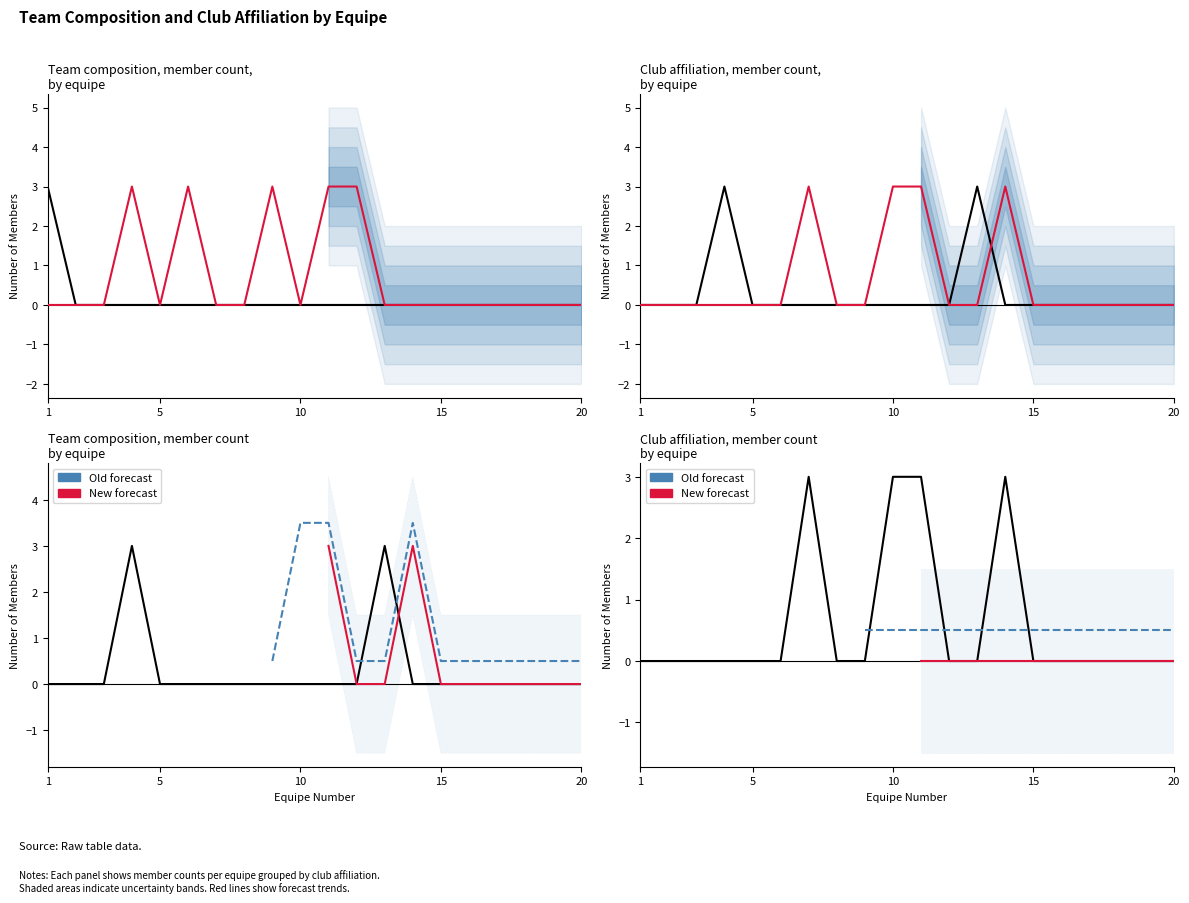

At how many categories does at least one series exceed 1?

10